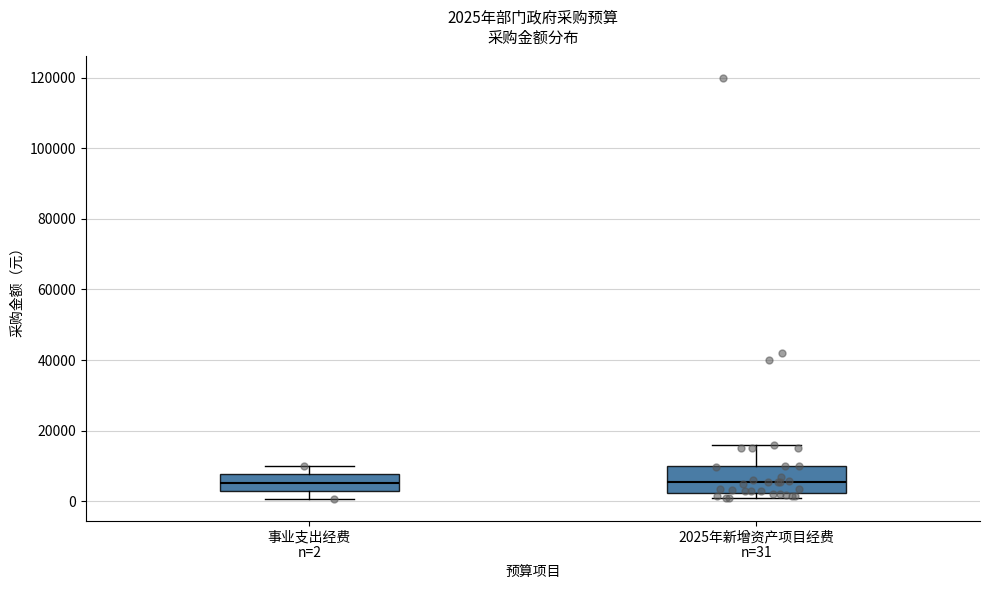

Which box is the tallest, from its lower edge to its upper edge?

2025年新增资产项目经费 n=31